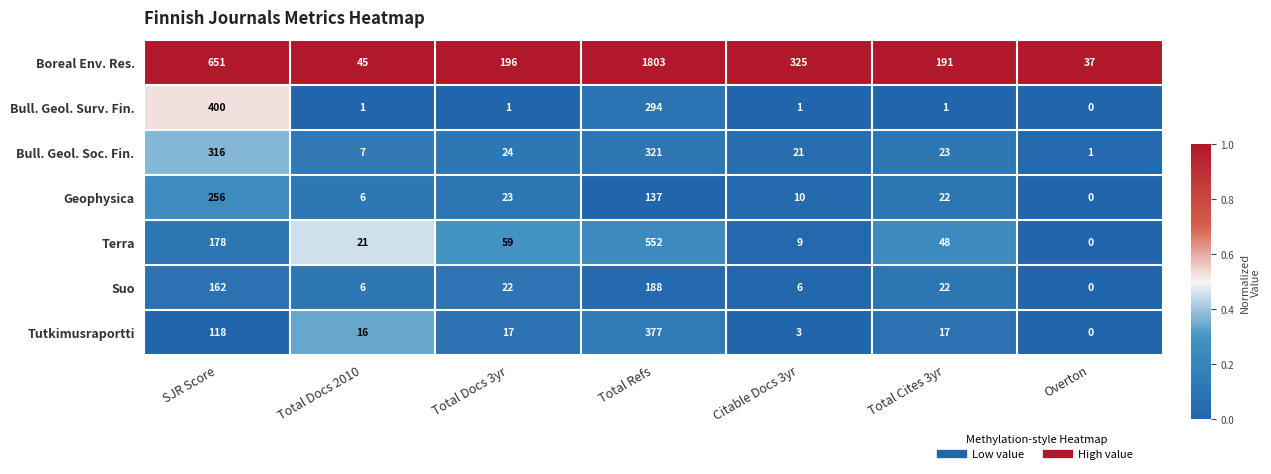

At Citable Docs 3yr, list the series in order from smallest to largest.

Bull. Geol. Surv. Fin., Tutkimusraportti, Suo, Terra, Geophysica, Bull. Geol. Soc. Fin., Boreal Env. Res.